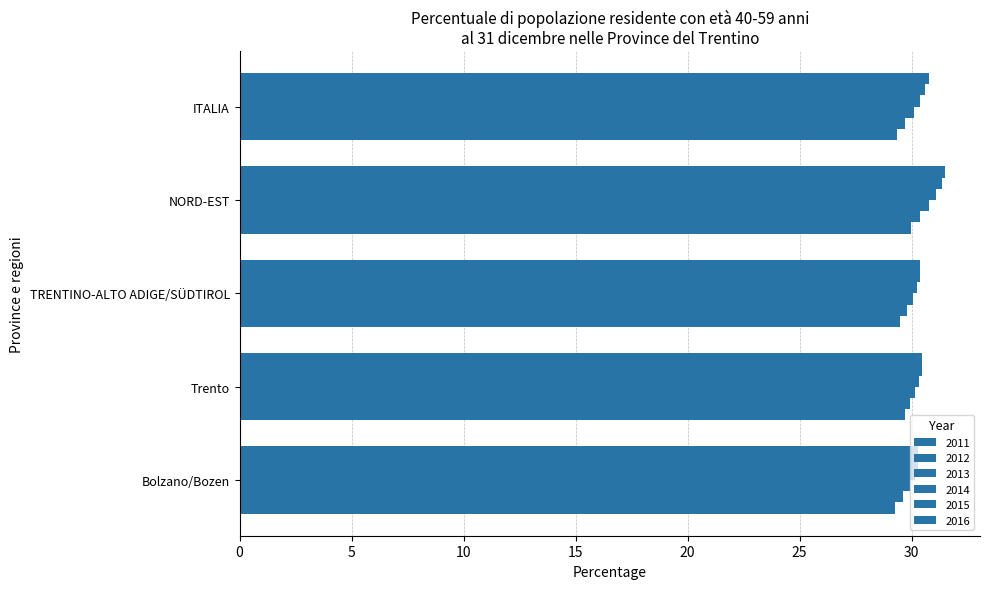

At which label does 2016 reach its minimum?

Bolzano/Bozen